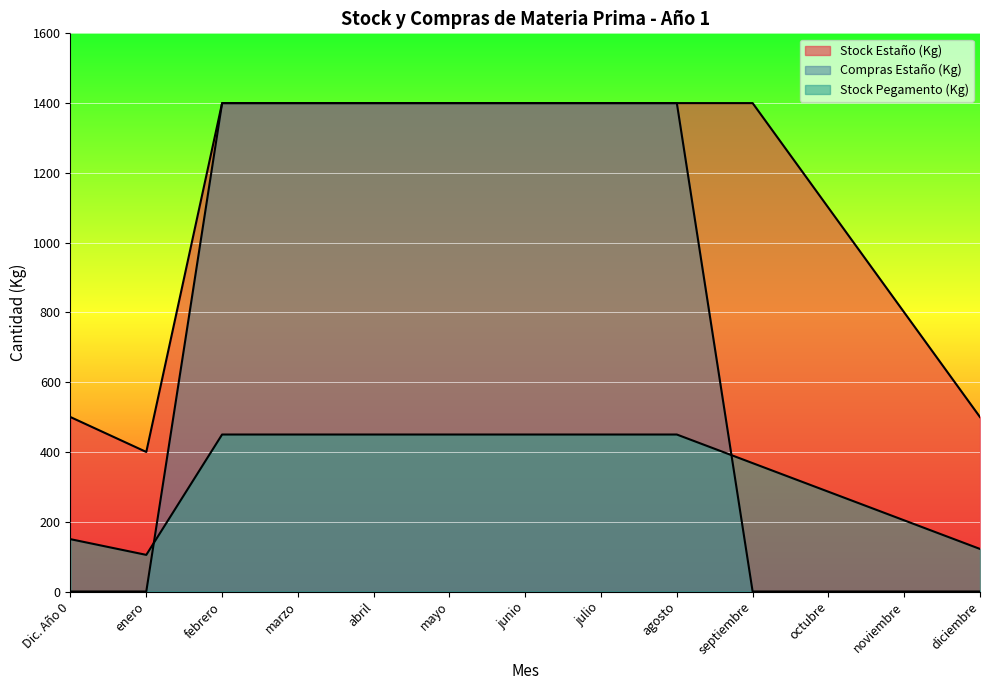

Between mayo and septiembre, which series saw the biggest shift?

Compras Estaño (Kg)